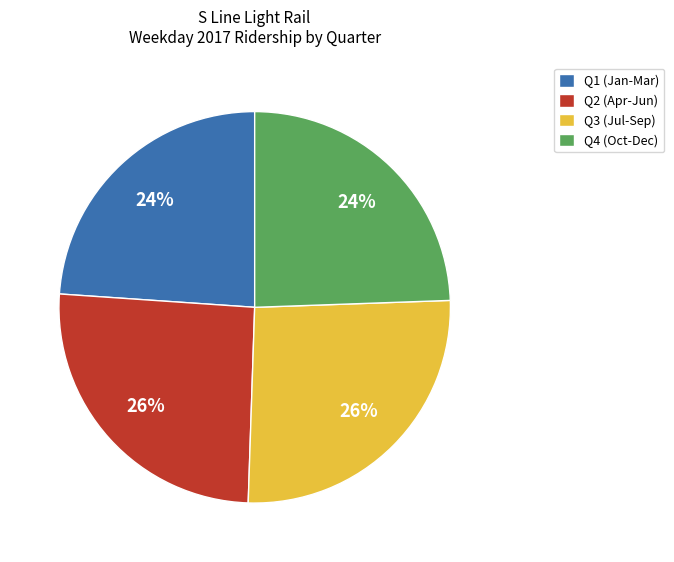

Is it true that Q1 (Jan-Mar) is 13% of the pie?

False